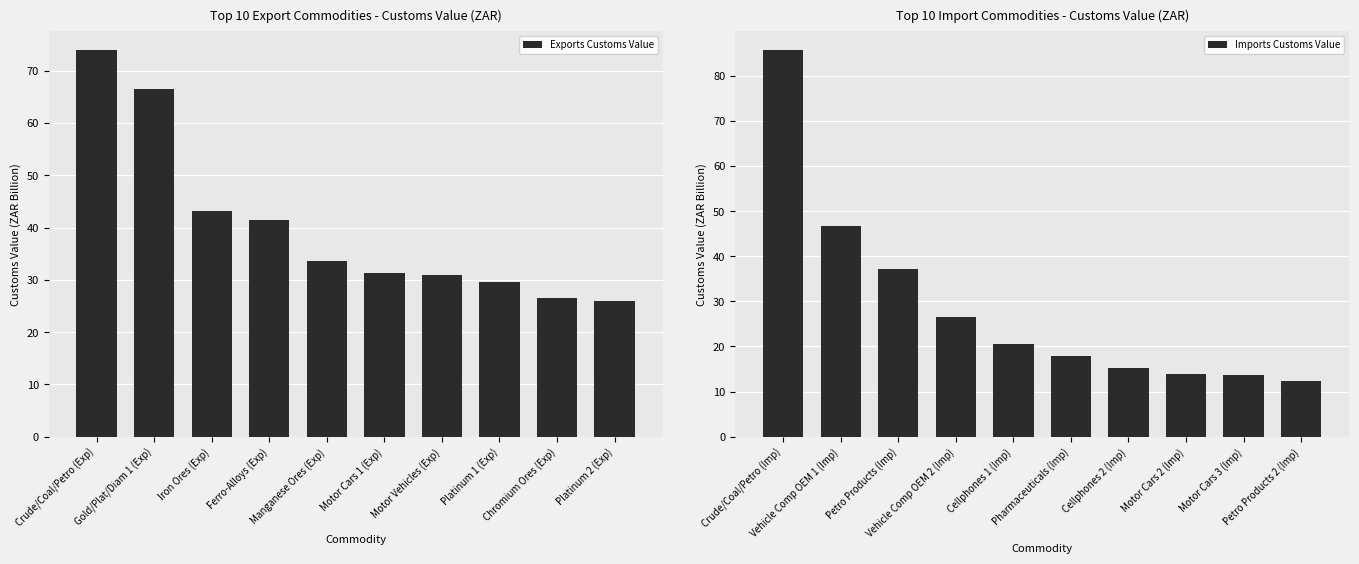

Where is Imports Customs Value nearest to the value 48?

Vehicle Comp OEM 1 (Imp)